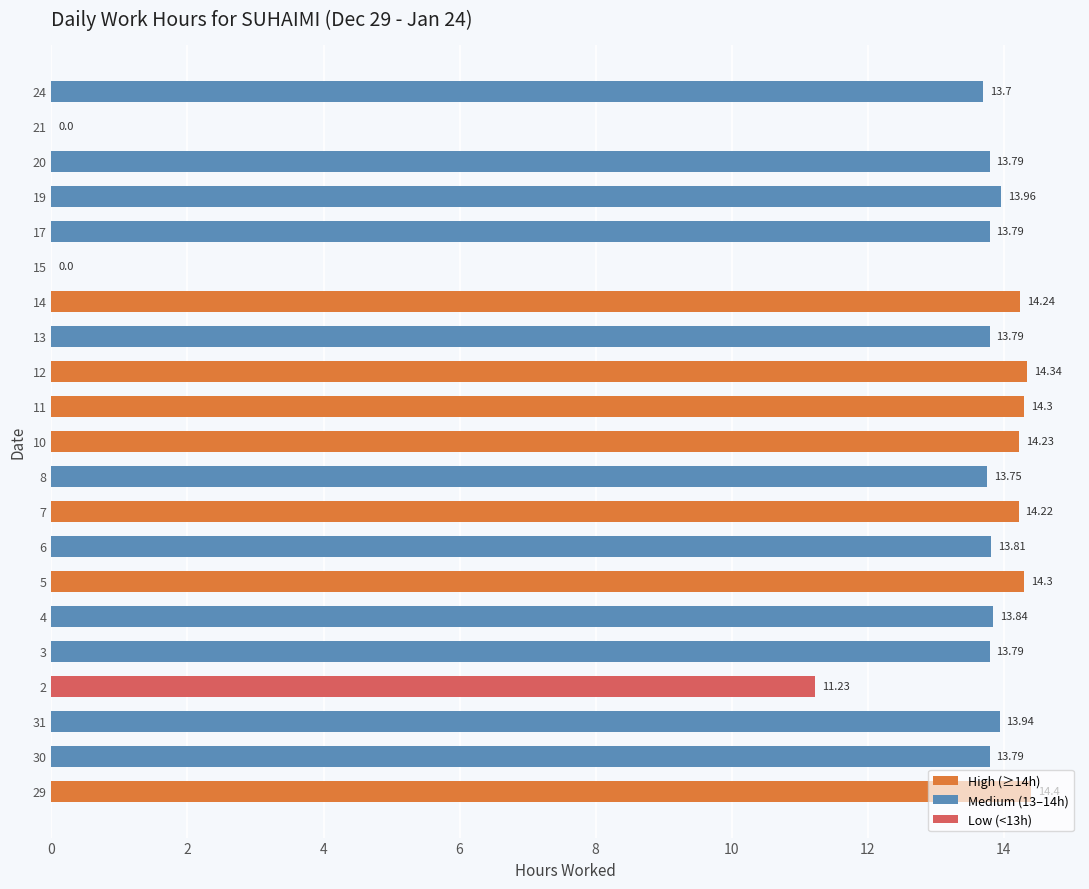

What is the greatest value displayed?

14.4